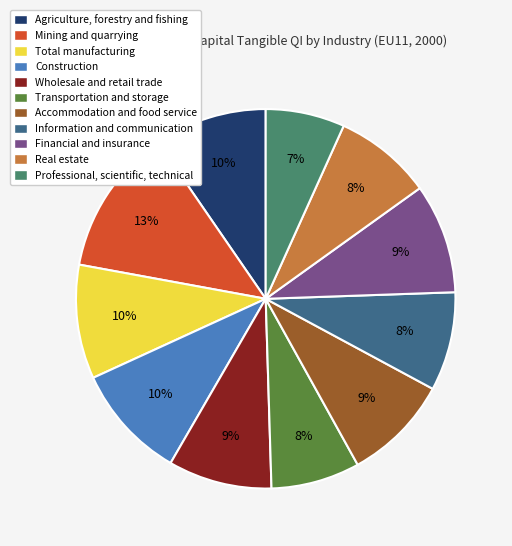

Which category has the biggest portion of the pie?

Mining and quarrying